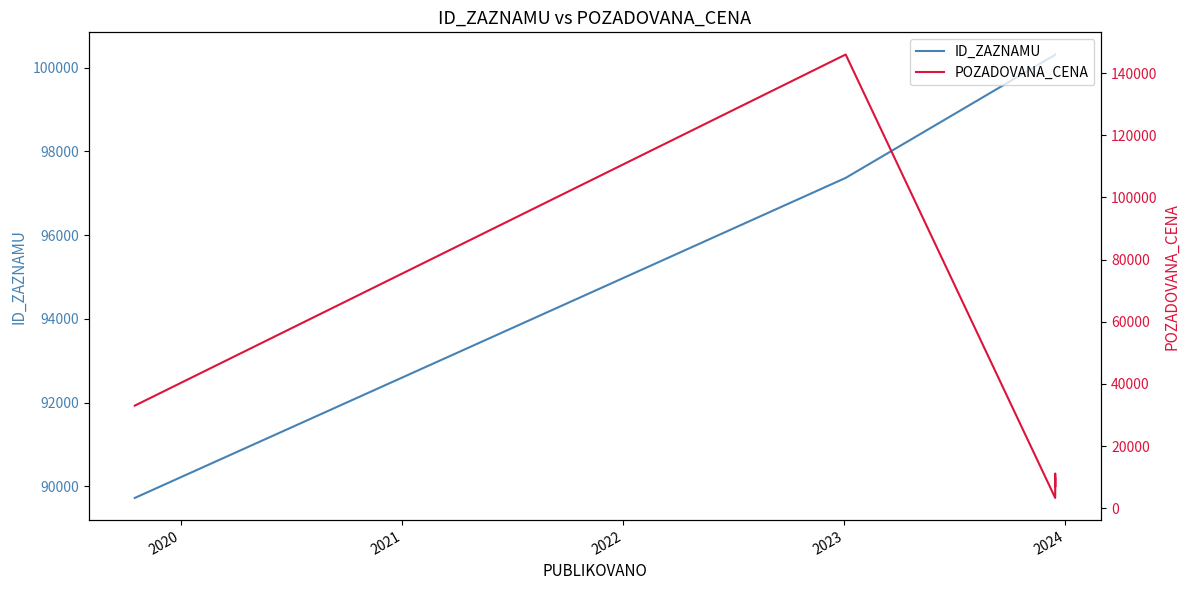

What is the label of the 6th point from the left?

2024